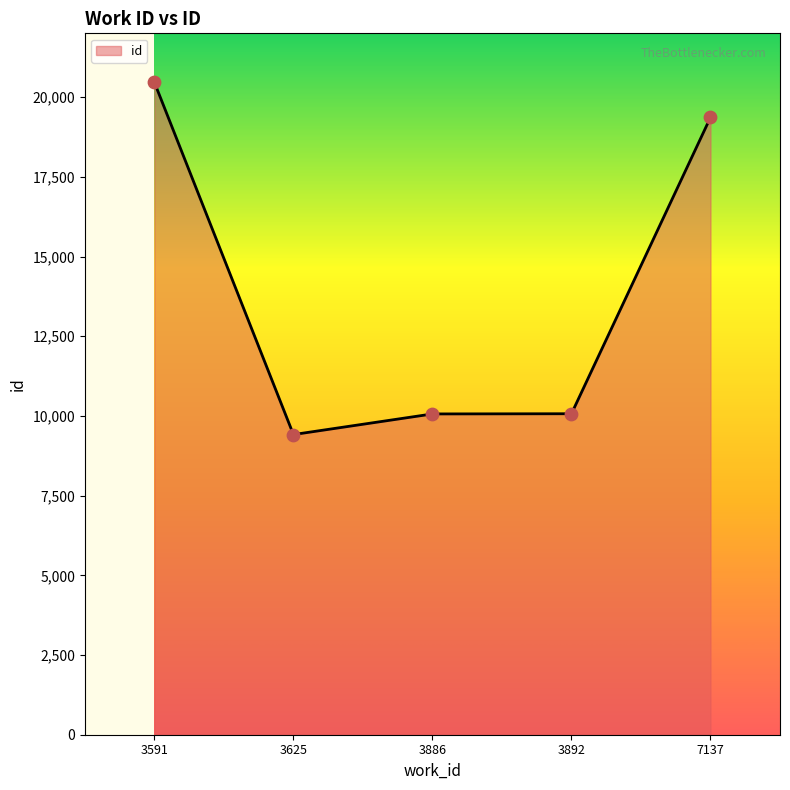

What is the change in value from 3886 to 7137?

+9301